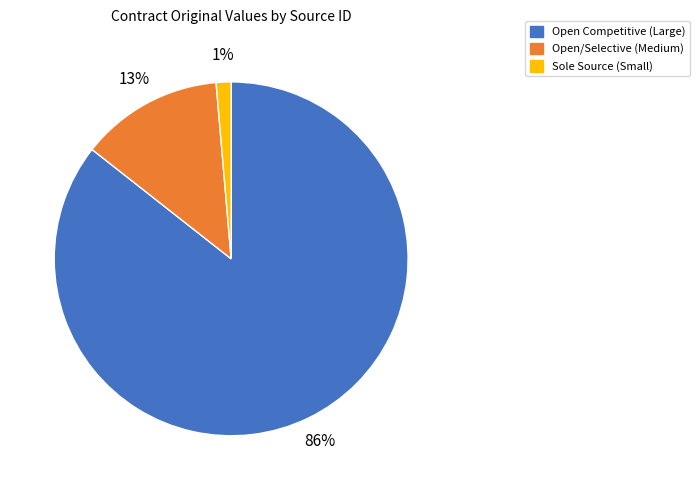

Is there any slice that represents more than half of the pie?

Yes